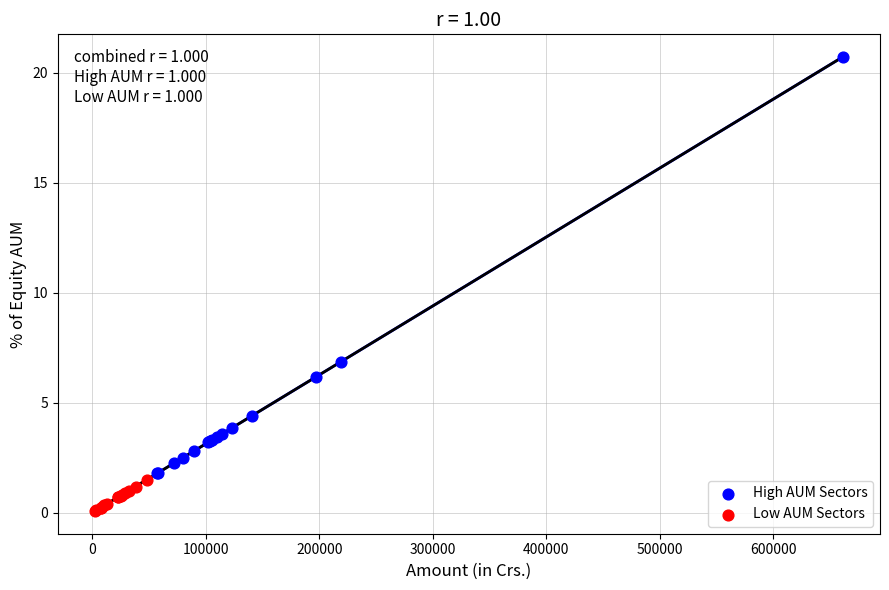

Which series contains the lowest Y value?

Low AUM Sectors